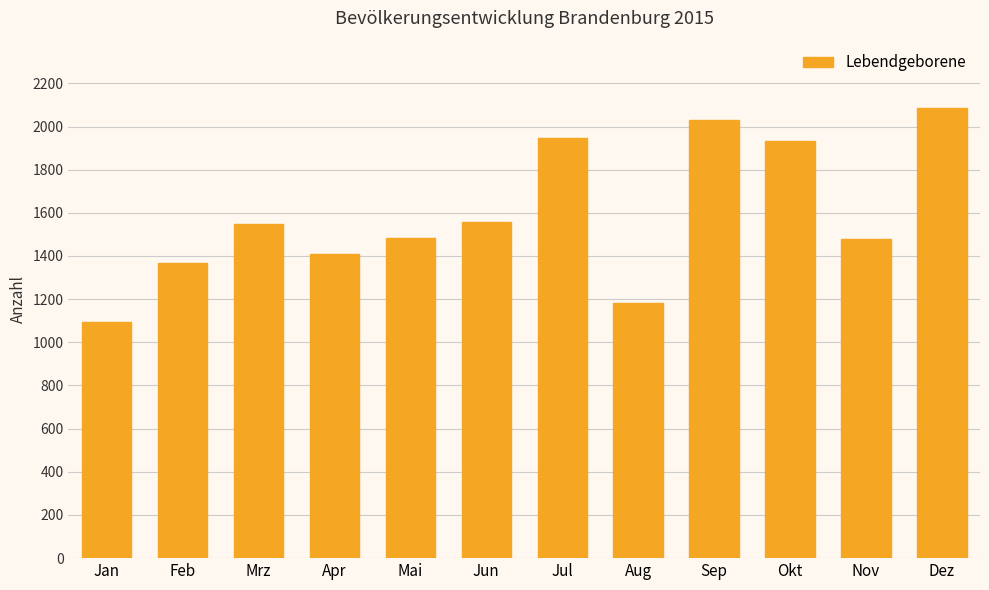

Is it true that the value at Okt is 1932?

True